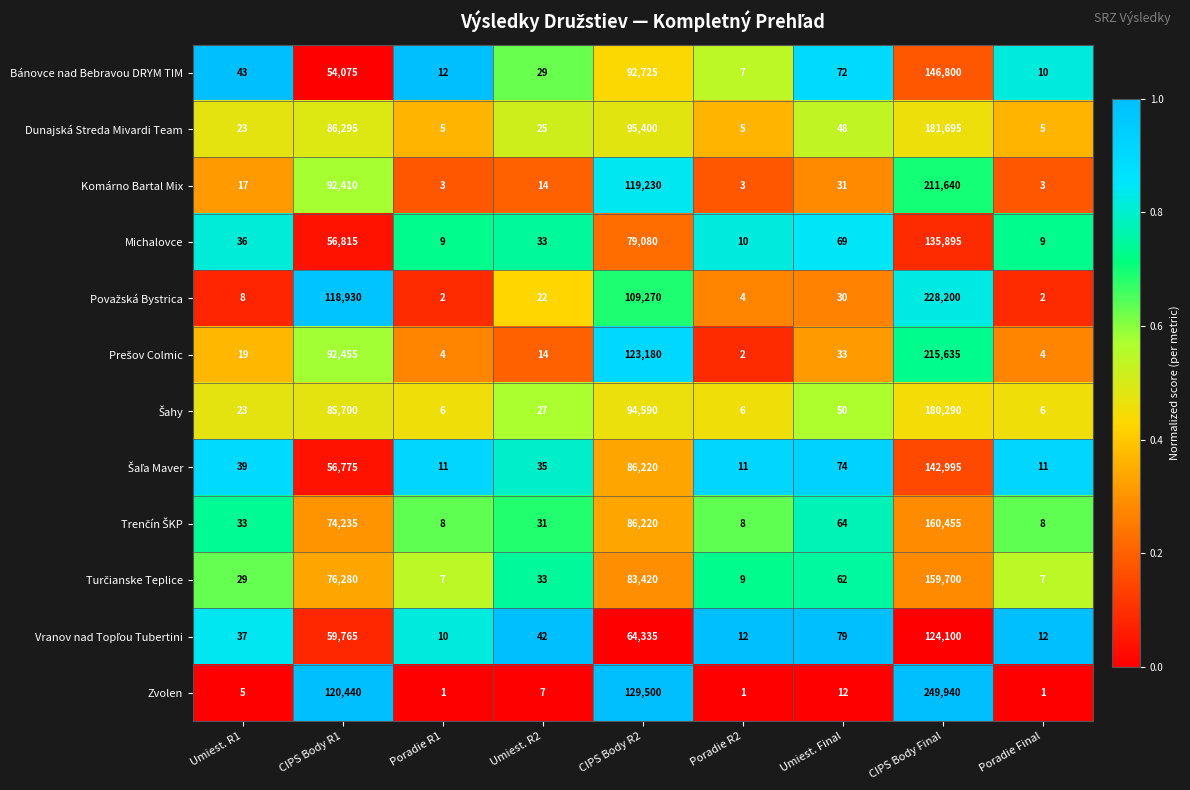

At which label is Michalovce closest to 67952?

CIPS Body R2